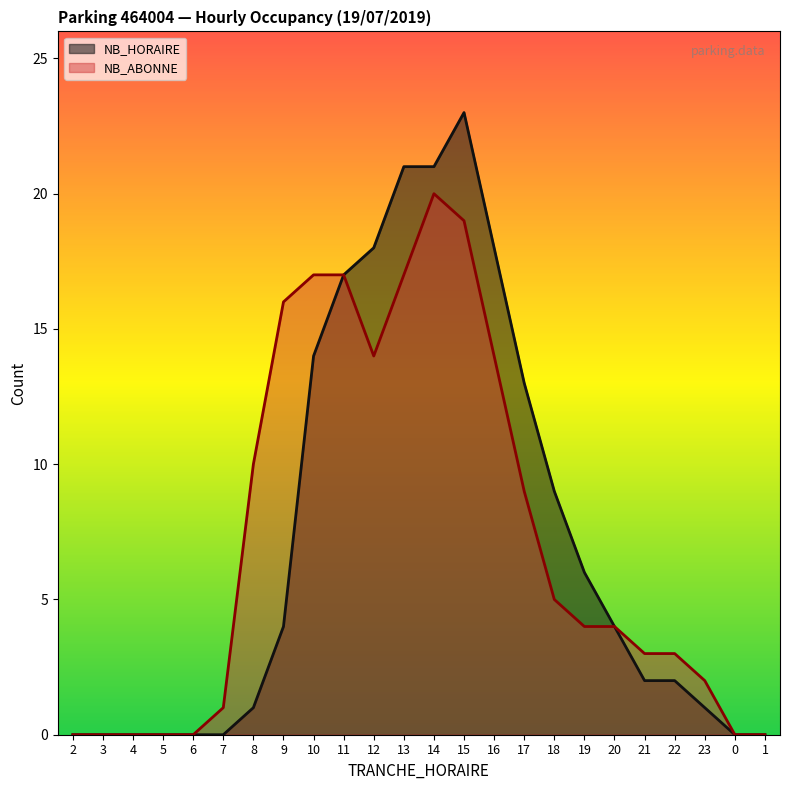

True or false: NB_ABONNE has more than 0 interior local peaks.

True